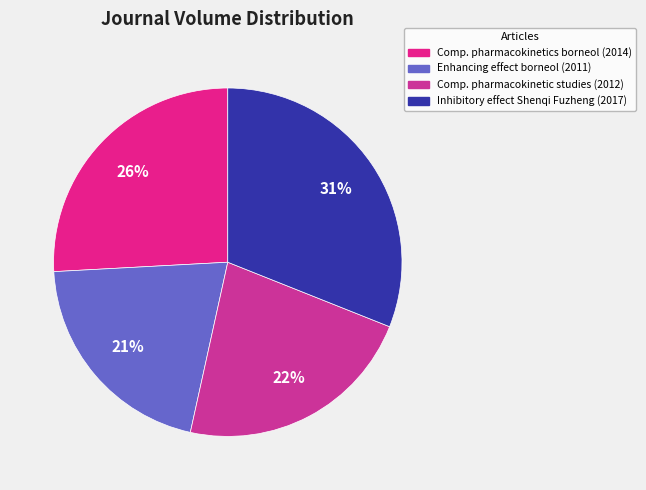

Count the number of slices in the pie.

4